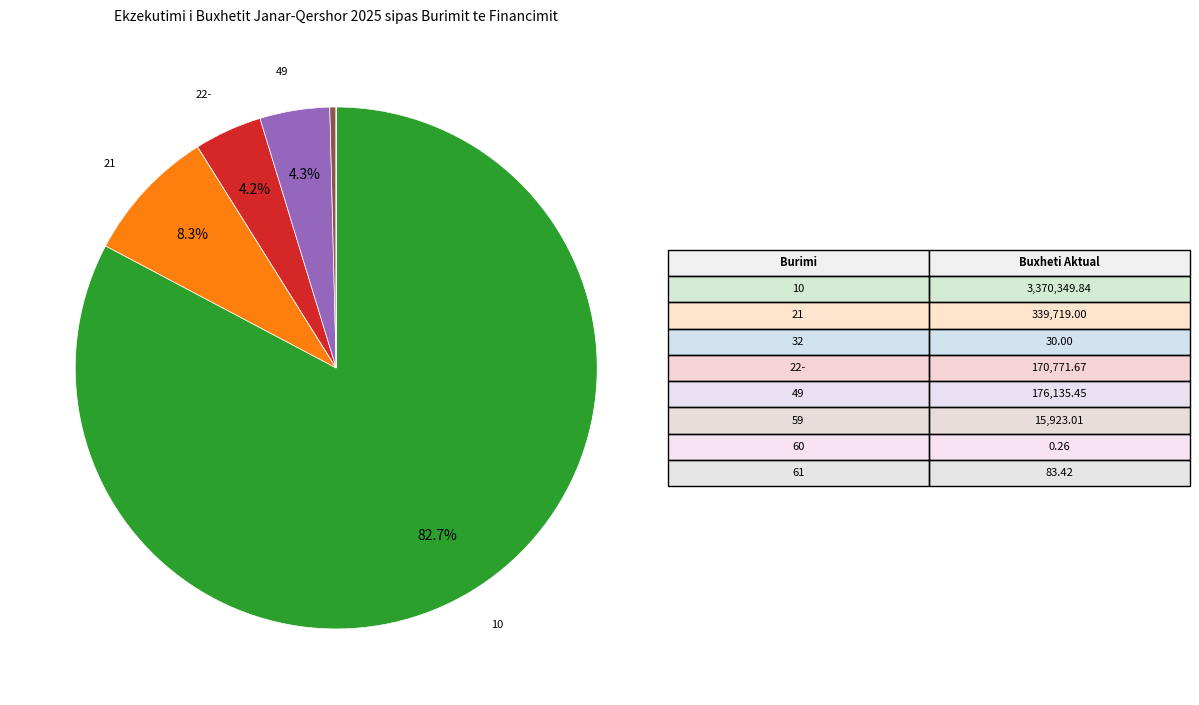

Is there a majority slice in this chart?

Yes